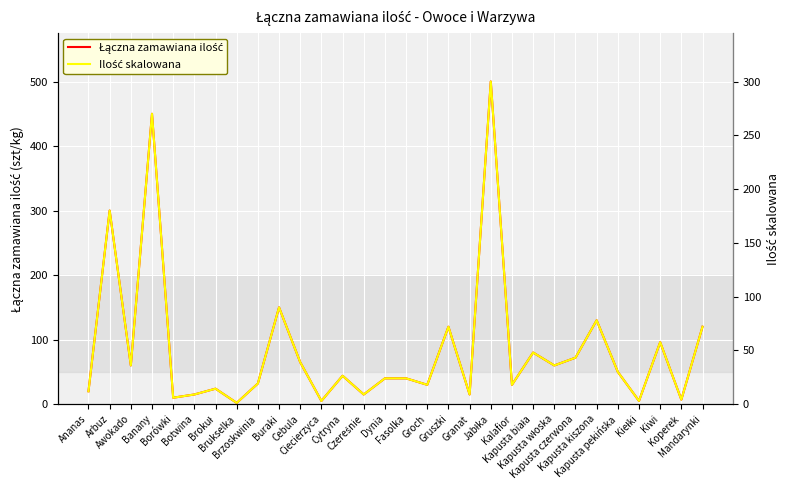

At which category is the sum across all series the highest?

Jabłka